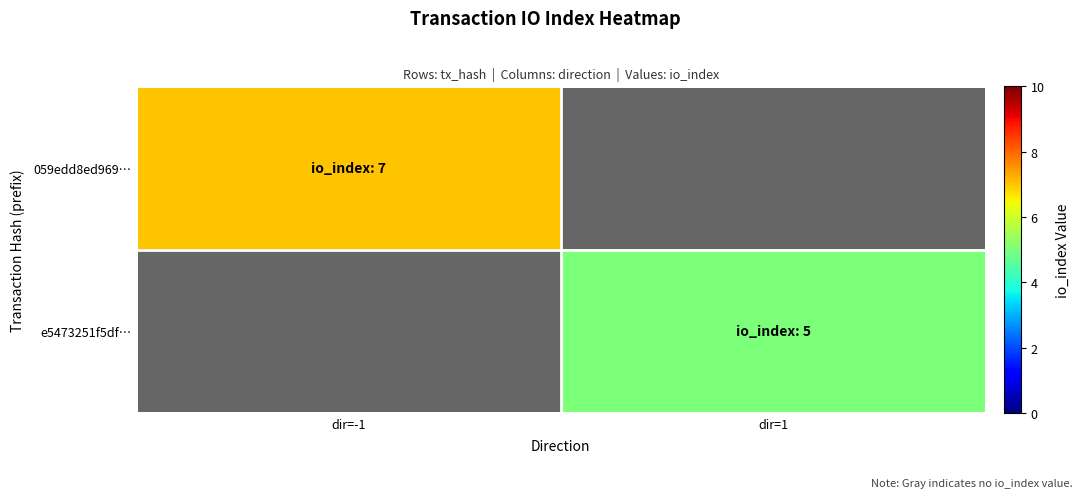

Which label corresponds to the smallest value in the chart?

dir=1